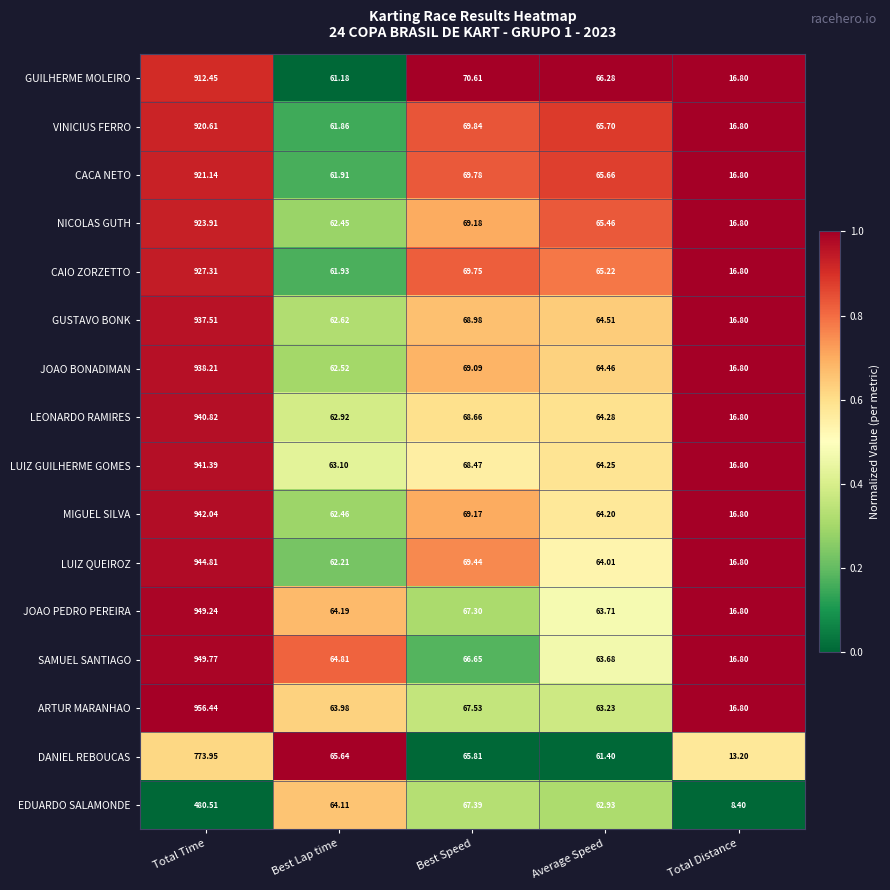

Where does the LUIZ QUEIROZ series first go above 64?

Total Time